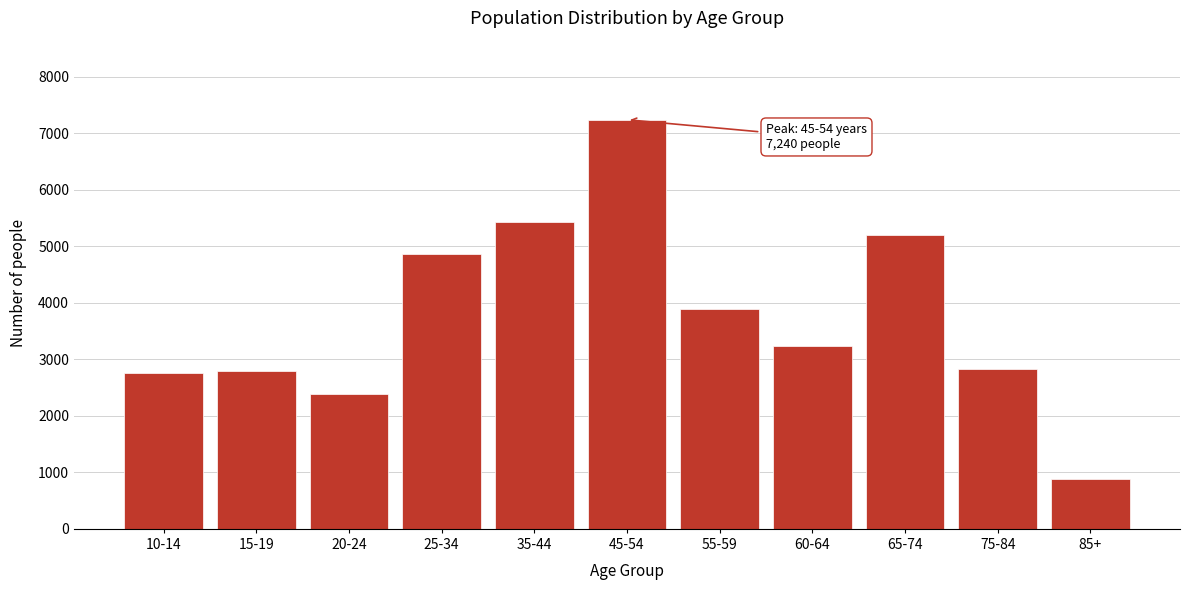

What is the greatest value displayed?

7240